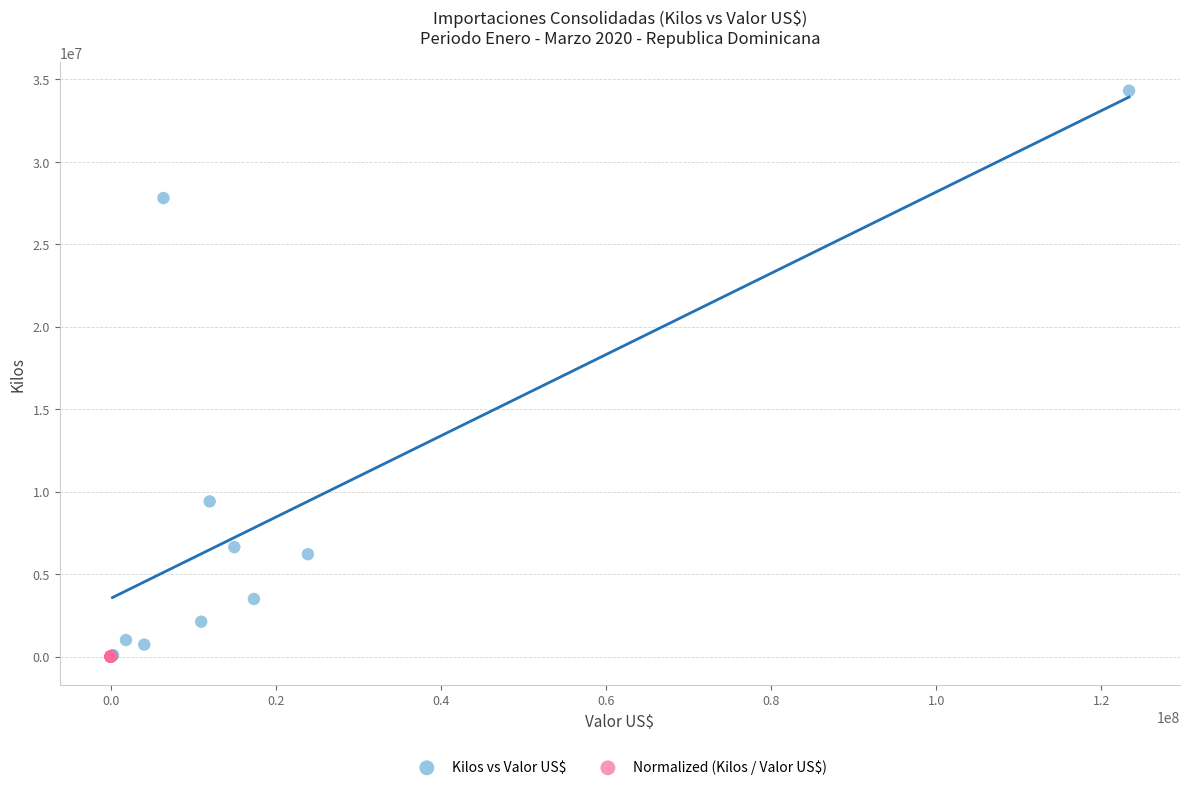

Which series contains the highest Y value?

Kilos vs Valor US$